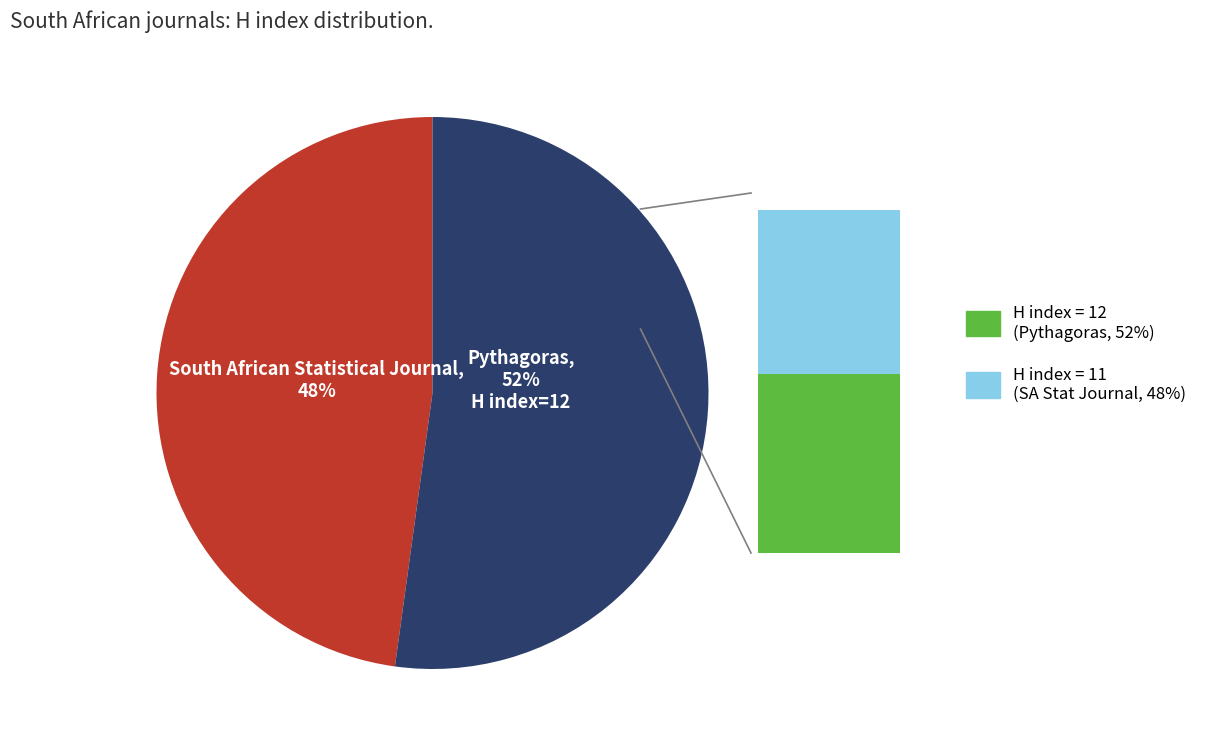

Count the number of slices in the pie.

2